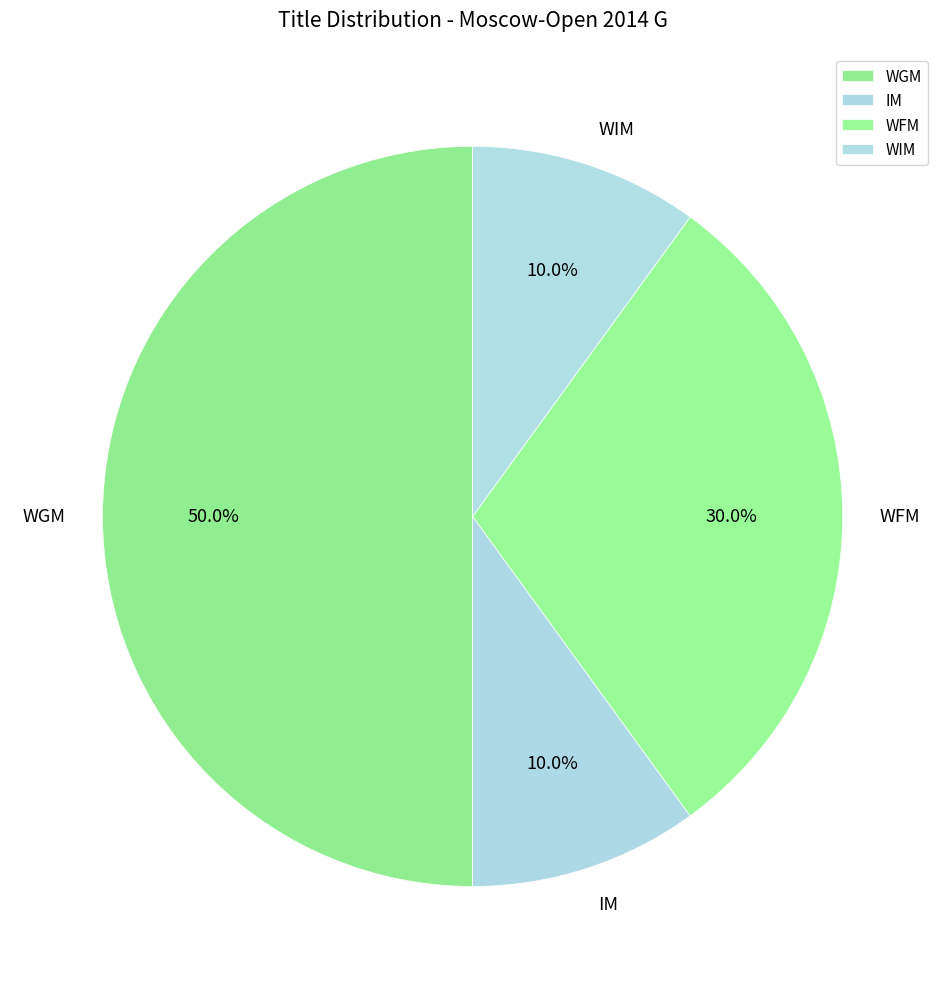

What is the total percentage of WFM and WIM?

40.0%